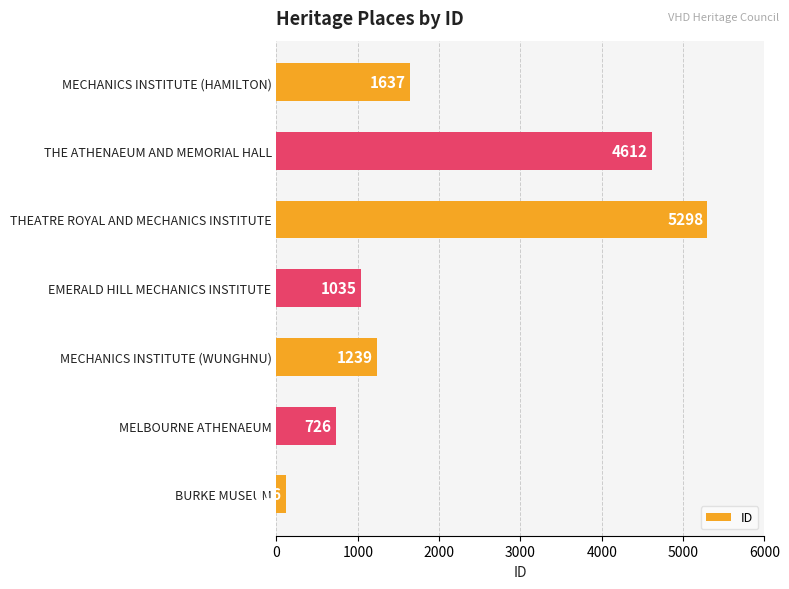

Where is the data nearest to the value 2707?

MECHANICS INSTITUTE (HAMILTON)